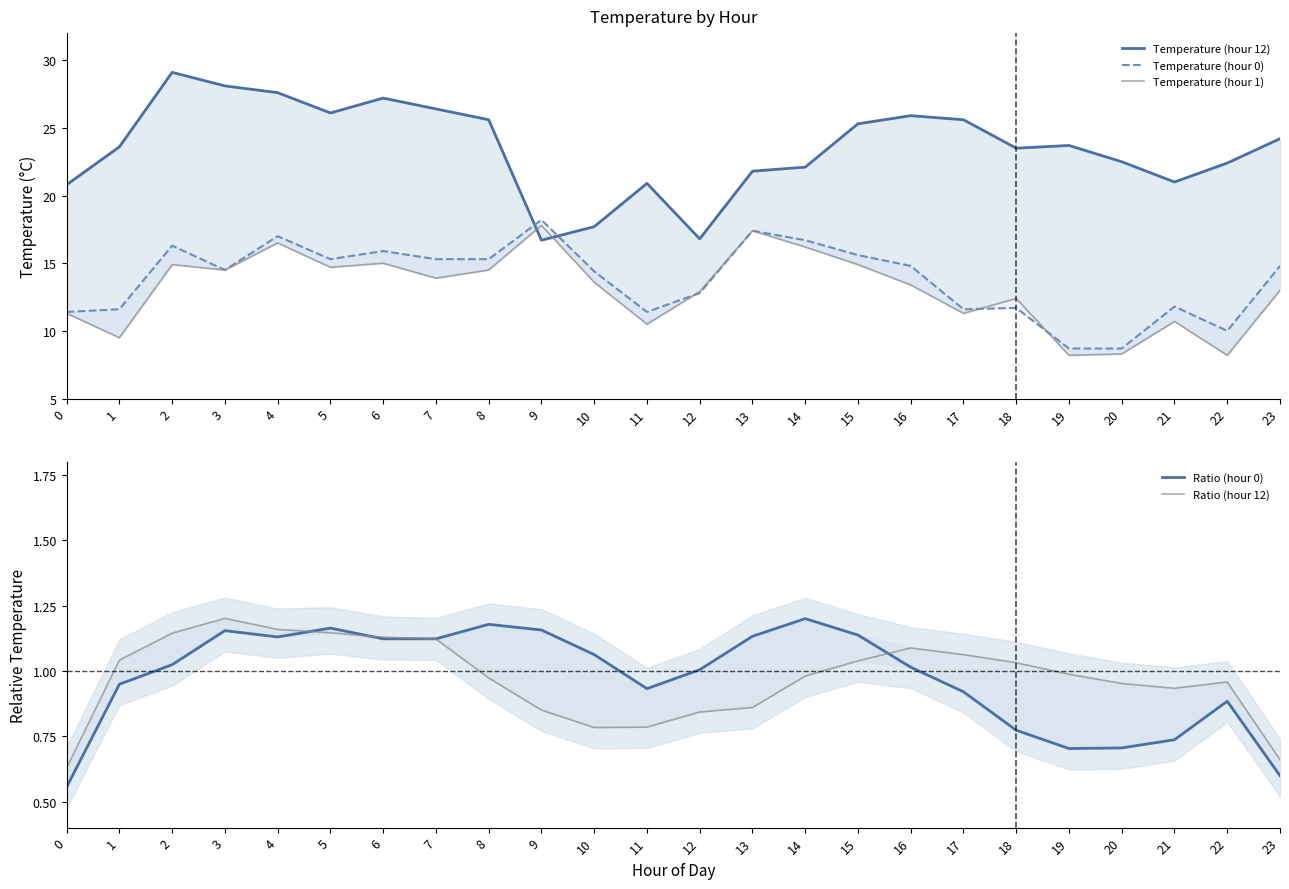

What is the value of the Temperature (hour 0) point at the 9th from the left?

15.3